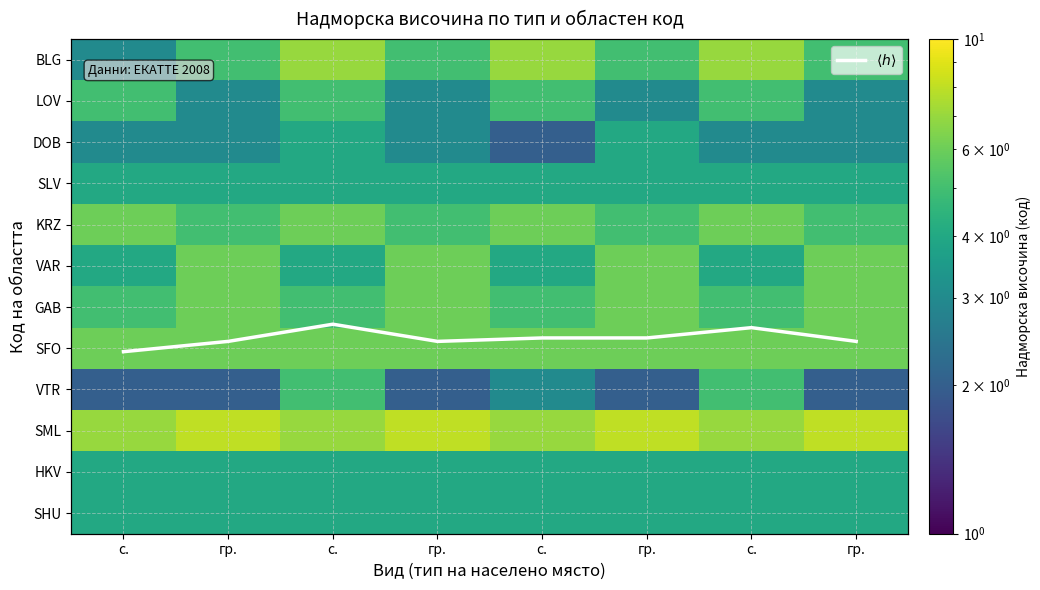

What is the total value across all series at гр.?

60.7